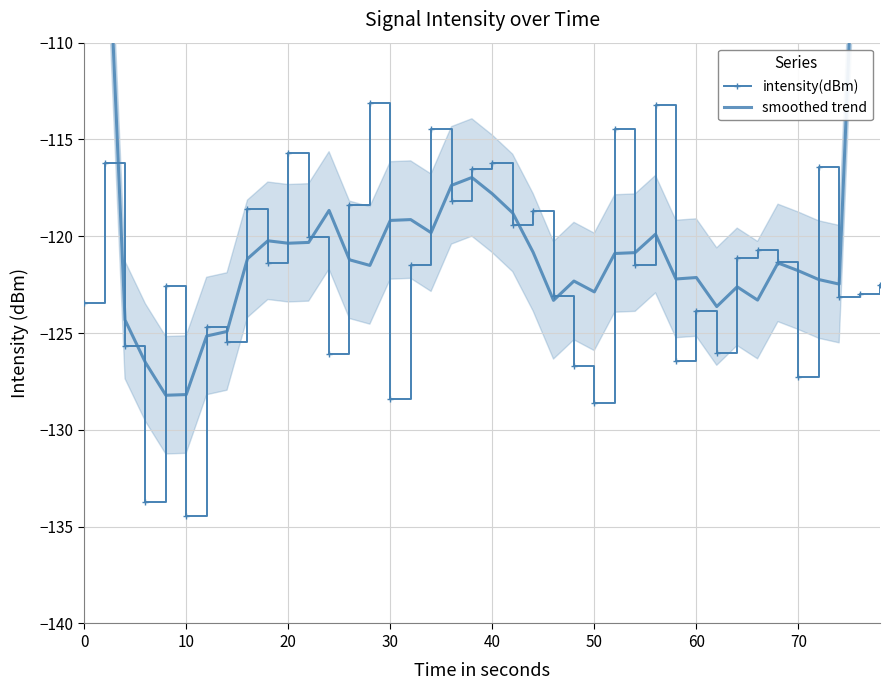

How many interior local valleys does the intensity(dBm) series have?

14